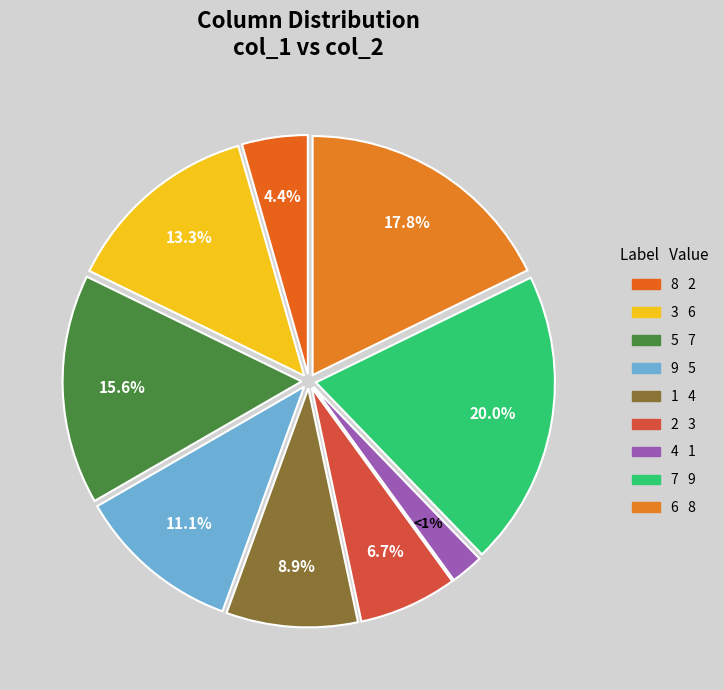

Rank the categories by value from lowest to highest.

4, 8, 2, 1, 9, 3, 5, 6, 7